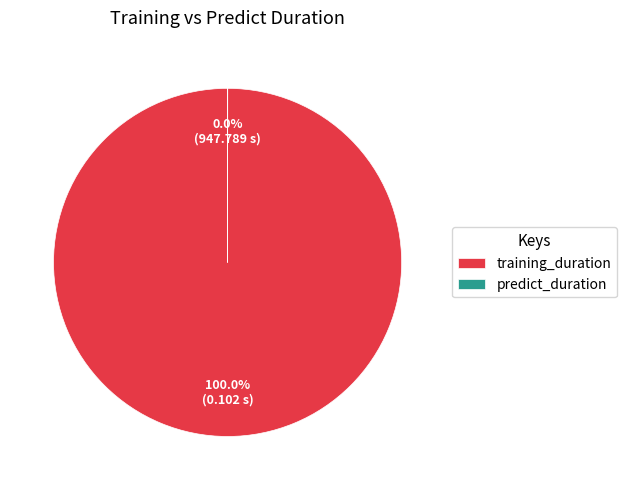

Which category has the biggest portion of the pie?

training_duration